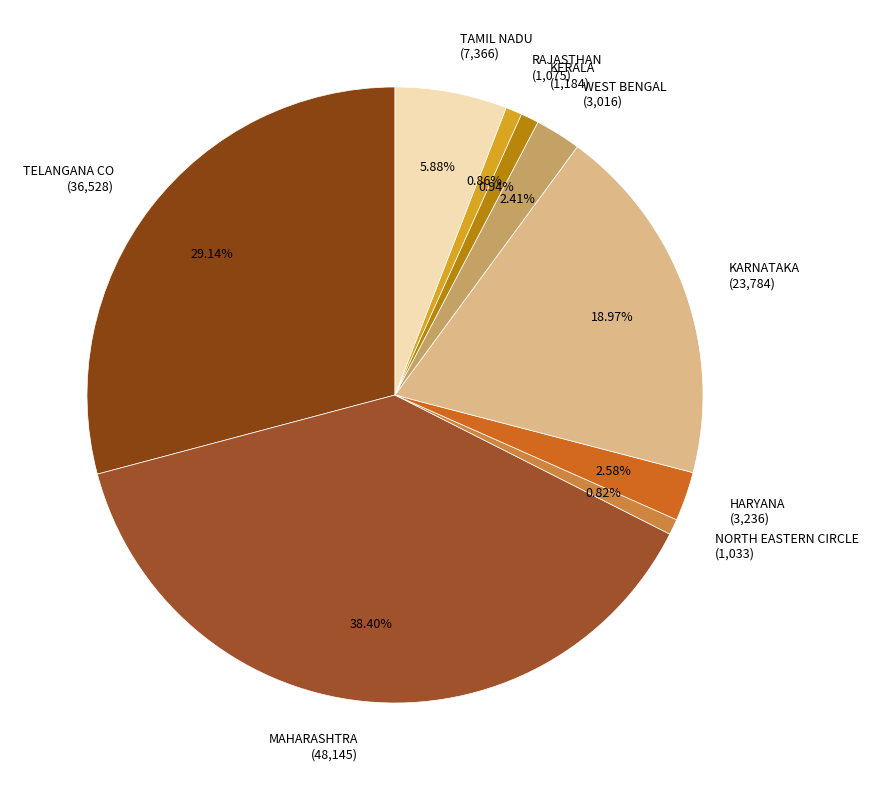

Which has a higher value, HARYANA or KARNATAKA?

KARNATAKA